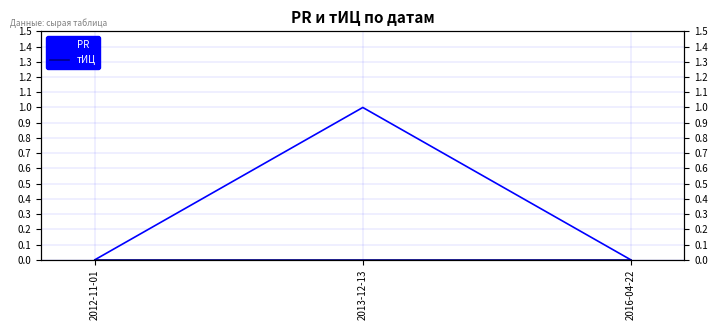

True or false: тИЦ has a value of 0 at 2013-12-13.

True